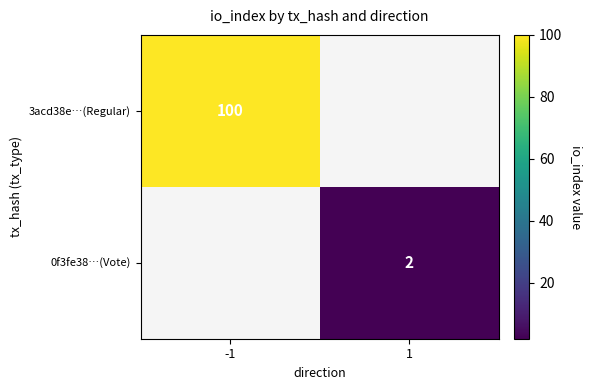

Is the value of 3acd38e…(Regular) at -1 greater than the value of 0f3fe38…(Vote) at 1?

Yes